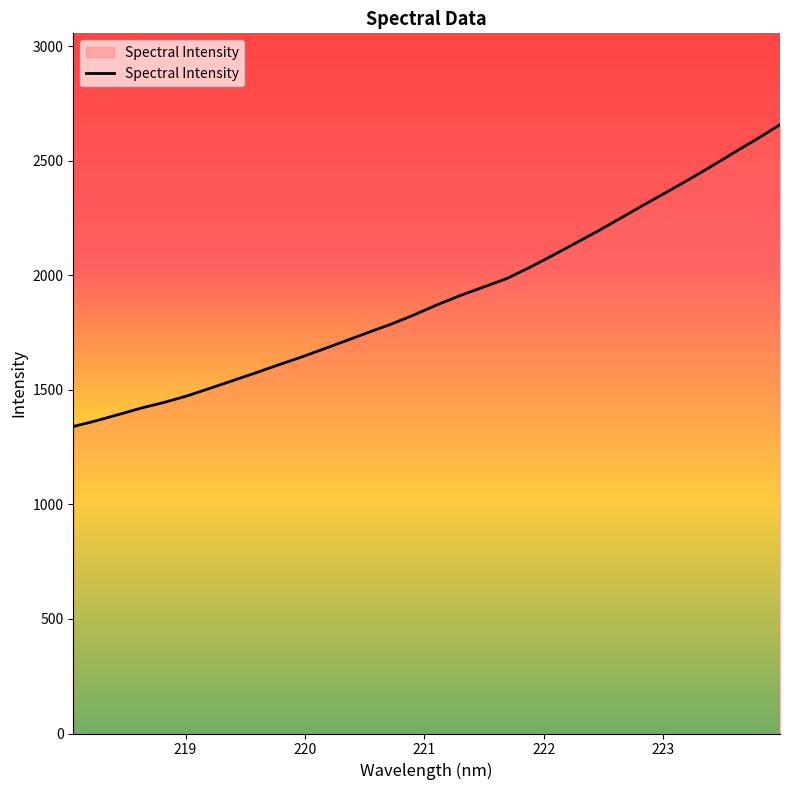

Reading left to right, list all the values displayed in this chart.

1339.9	1364.8	1392.7	1420.9	1445.6	1473.9	1506.9	1540.5	1574.2	1609.0	1643.0	1679.1	1715.8	1753.0	1789.0	1829.6	1873.1	1912.8	1949.1	1985.3	2033.6	2085.4	2138.8	2192.5	2249.0	2306.0	2361.4	2417.8	2476.1	2536.3	2595.3	2657.1